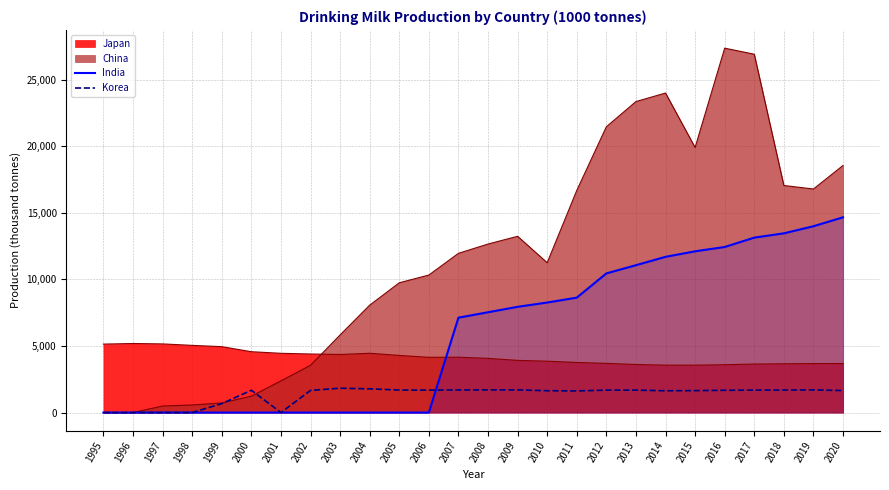

How many lines are shown in the chart?

4